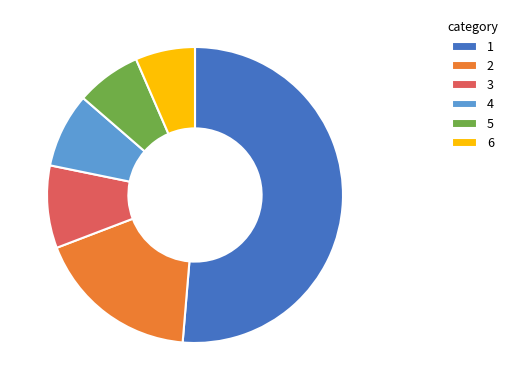

How many slices are in this pie chart?

6